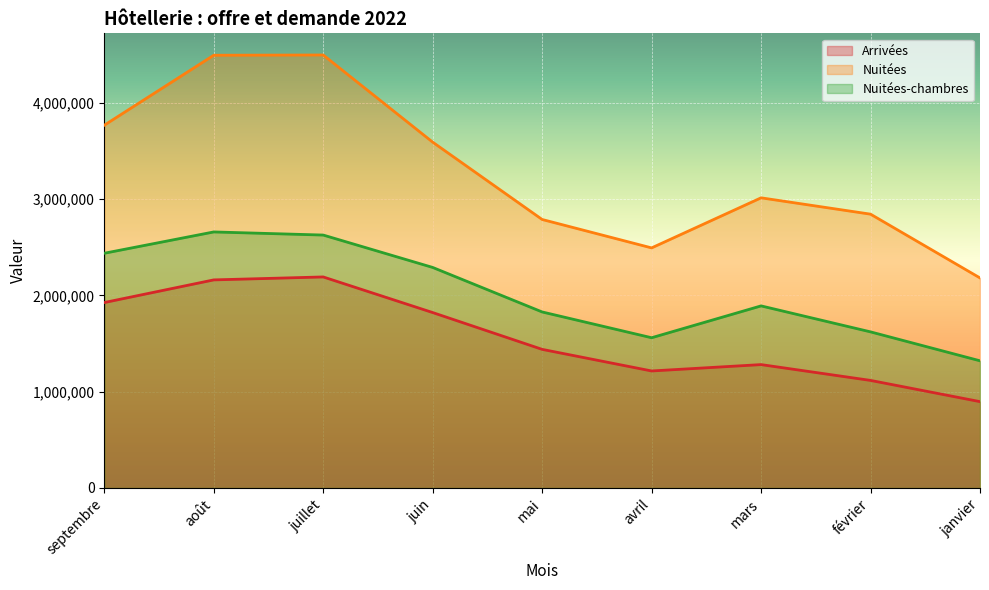

Reading left to right, transcribe all the data shown in this chart.

Arrivées: septembre=1925439	août=2160597	juillet=2191310	juin=1821469	mai=1439264	avril=1214941	mars=1281039	février=1116852	janvier=896436
Nuitées: septembre=3766835	août=4493449	juillet=4496045	juin=3591035	mai=2787889	avril=2492904	mars=3012839	février=2843178	janvier=2180870
Nuitées-chambres: septembre=2437259	août=2658581	juillet=2626231	juin=2289982	mai=1827754	avril=1559991	mars=1890676	février=1620907	janvier=1320547